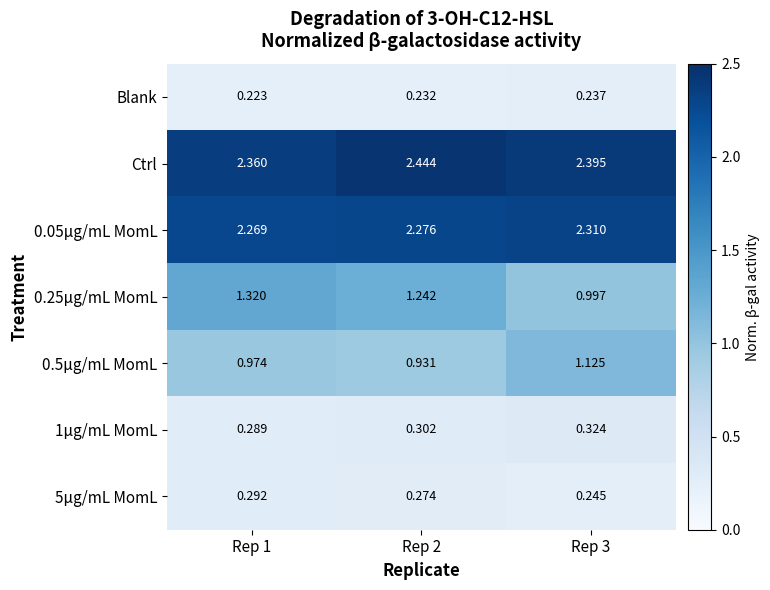

Between Rep 1 and Rep 2, which series saw the biggest shift?

Ctrl